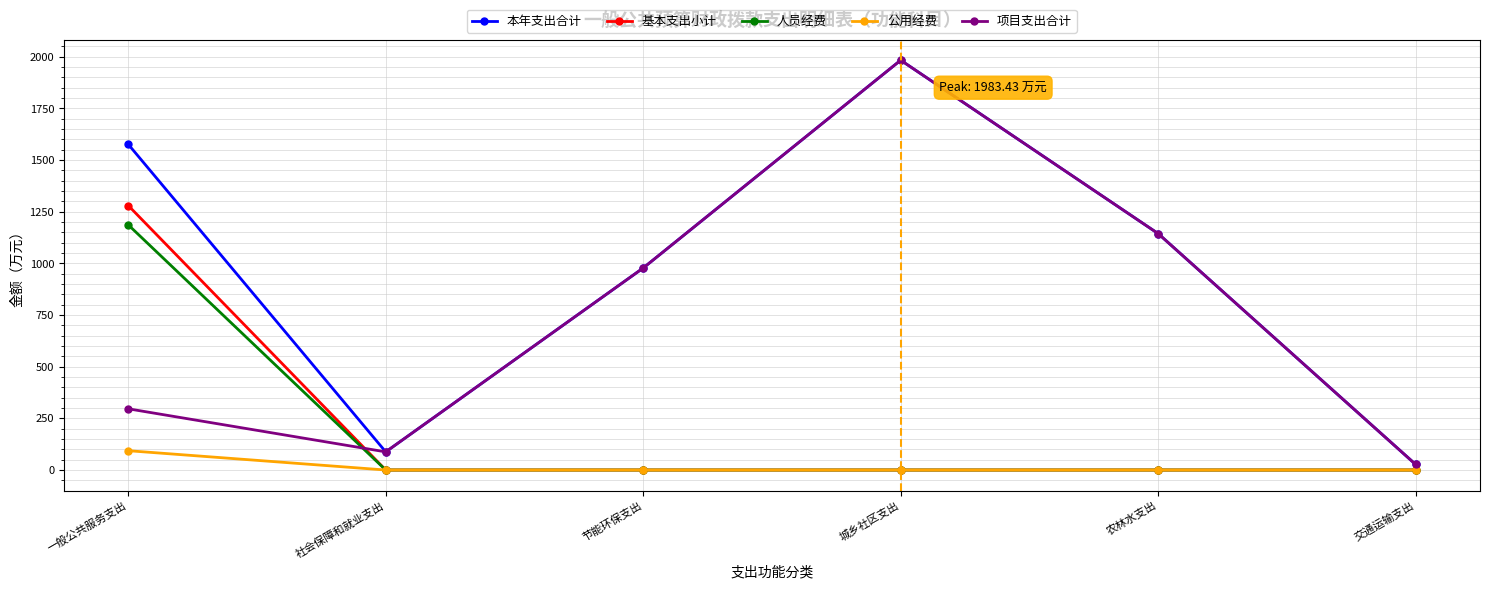

What value does the 本年支出合计 series have at 城乡社区支出?

1983.4